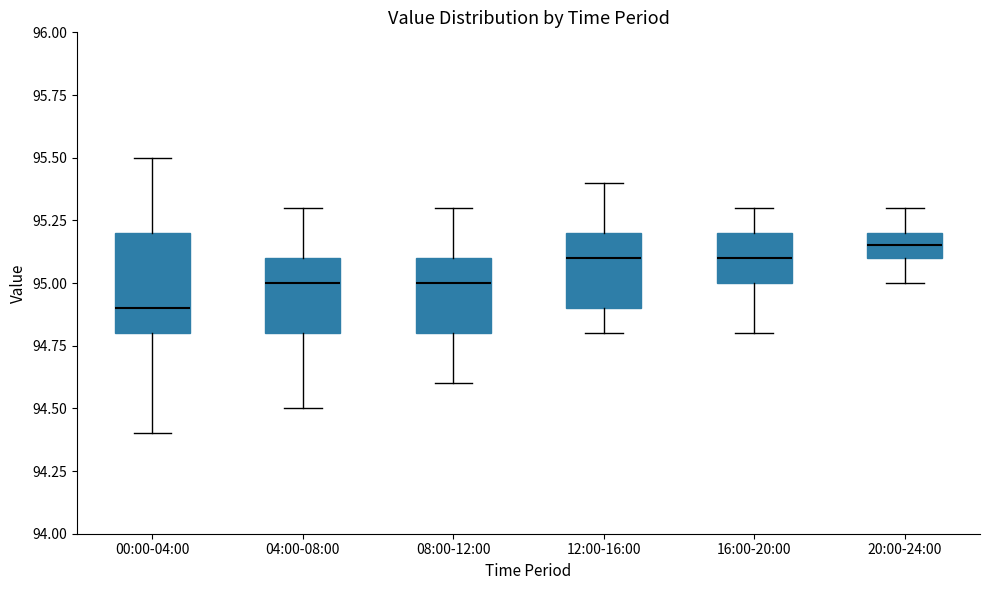

Reading left to right, transcribe this box plot: for each box, give where its median line is, the range the box spans, and where its two whiskers end, as read against the y-axis. The values are not printed on the chart, so give them approximately, as read against the axis.

00:00-04:00: median 94.90, box 94.80 to 95.20, whiskers 94.40 to 95.50
04:00-08:00: median 95.00, box 94.80 to 95.10, whiskers 94.50 to 95.30
08:00-12:00: median 95.00, box 94.80 to 95.10, whiskers 94.60 to 95.30
12:00-16:00: median 95.10, box 94.90 to 95.20, whiskers 94.80 to 95.40
16:00-20:00: median 95.10, box 95.00 to 95.20, whiskers 94.80 to 95.30
20:00-24:00: median 95.15, box 95.10 to 95.20, whiskers 95.00 to 95.30